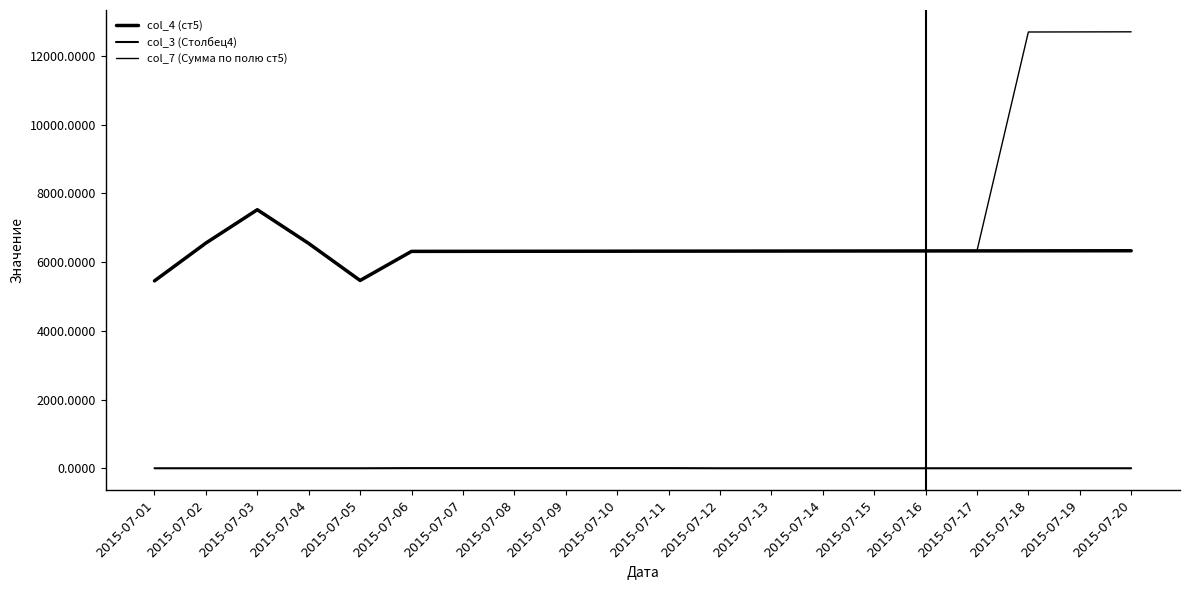

Is this an area chart (filled region under the line)?

No